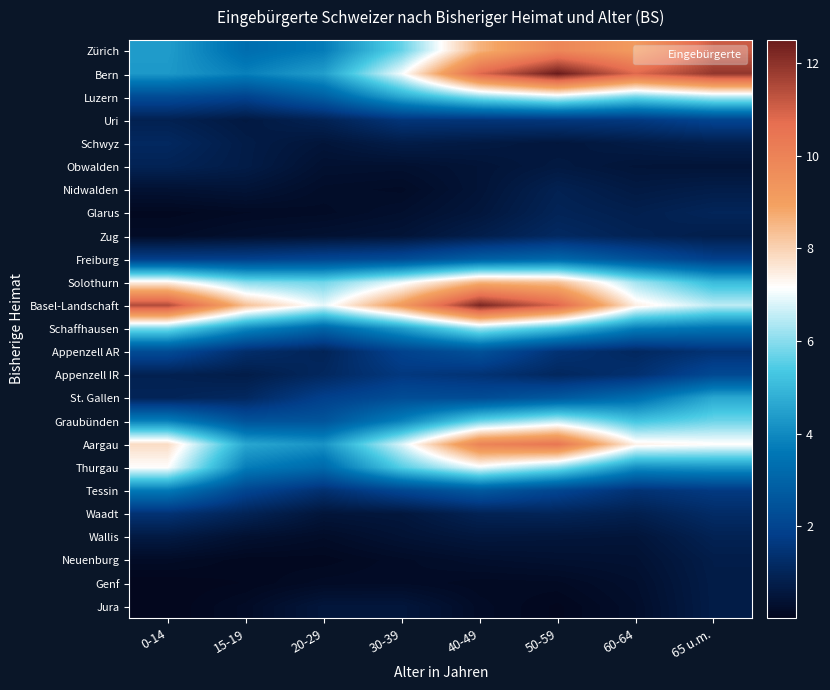

Reading left to right, transcribe all the data shown in this chart.

Zürich: 0-14=4.4	15-19=3.3	20-29=3.7	30-39=5.7	40-49=8.6	50-59=9.9	60-64=9.2	65 u.m.=11.1
Bern: 0-14=4.3	15-19=3.8	20-29=4.4	30-39=7.1	40-49=10.8	50-59=12.5	60-64=10.8	65 u.m.=11.9
Luzern: 0-14=2.2	15-19=2.0	20-29=2.8	30-39=4.7	40-49=6.0	50-59=6.7	60-64=5.8	65 u.m.=6.4
Uri: 0-14=0.9	15-19=0.6	20-29=0.9	30-39=1.5	40-49=1.5	50-59=1.6	60-64=1.7	65 u.m.=2.0
Schwyz: 0-14=1.1	15-19=0.7	20-29=0.5	30-39=0.7	40-49=0.7	50-59=0.5	60-64=0.7	65 u.m.=0.8
Obwalden: 0-14=0.9	15-19=0.7	20-29=0.4	30-39=0.3	40-49=0.5	50-59=0.6	60-64=0.5	65 u.m.=0.5
Nidwalden: 0-14=0.4	15-19=0.4	20-29=0.2	30-39=0.2	40-49=0.5	50-59=0.9	60-64=0.7	65 u.m.=0.8
Glarus: 0-14=0.1	15-19=0.2	20-29=0.2	30-39=0.3	40-49=0.5	50-59=1.0	60-64=0.8	65 u.m.=1.0
Zug: 0-14=0.2	15-19=0.3	20-29=0.4	30-39=0.5	40-49=0.8	50-59=1.1	60-64=0.9	65 u.m.=0.8
Freiburg: 0-14=1.8	15-19=1.9	20-29=2.1	30-39=2.3	40-49=2.9	50-59=3.1	60-64=2.4	65 u.m.=1.9
Solothurn: 0-14=7.4	15-19=6.0	20-29=5.8	30-39=7.0	40-49=8.6	50-59=8.3	60-64=6.2	65 u.m.=5.0
Basel-Landschaft: 0-14=11.5	15-19=8.3	20-29=6.9	30-39=9.2	40-49=12.3	50-59=10.9	60-64=7.4	65 u.m.=6.5
Schaffhausen: 0-14=5.9	15-19=4.0	20-29=3.0	30-39=4.4	40-49=6.2	50-59=5.2	60-64=3.7	65 u.m.=3.5
Appenzell AR: 0-14=2.2	15-19=1.3	20-29=1.0	30-39=2.0	40-49=2.4	50-59=1.5	60-64=1.1	65 u.m.=1.5
Appenzell IR: 0-14=0.9	15-19=0.8	20-29=1.1	30-39=1.6	40-49=1.5	50-59=1.1	60-64=1.4	65 u.m.=2.2
St. Gallen: 0-14=1.0	15-19=1.1	20-29=1.9	30-39=2.3	40-49=2.3	50-59=2.7	60-64=3.3	65 u.m.=4.7
Graubünden: 0-14=3.8	15-19=2.5	20-29=2.5	30-39=3.8	40-49=5.7	50-59=6.5	60-64=5.3	65 u.m.=5.7
Aargau: 0-14=7.8	15-19=4.6	20-29=4.2	30-39=6.8	40-49=10.0	50-59=10.4	60-64=7.4	65 u.m.=7.2
Thurgau: 0-14=7.2	15-19=3.7	20-29=3.2	30-39=5.5	40-49=7.0	50-59=6.0	60-64=4.1	65 u.m.=4.2
Tessin: 0-14=3.7	15-19=2.0	20-29=1.4	30-39=2.1	40-49=2.7	50-59=2.0	60-64=1.4	65 u.m.=1.7
Waadt: 0-14=1.5	15-19=1.0	20-29=0.5	30-39=0.6	40-49=0.9	50-59=1.0	60-64=0.8	65 u.m.=1.2
Wallis: 0-14=0.6	15-19=0.4	20-29=0.2	30-39=0.4	40-49=0.6	50-59=0.5	60-64=0.5	65 u.m.=0.9
Neuenburg: 0-14=0.2	15-19=0.1	20-29=0.1	30-39=0.2	40-49=0.3	50-59=0.4	60-64=0.4	65 u.m.=0.8
Genf: 0-14=0.0	15-19=0.1	20-29=0.2	30-39=0.2	40-49=0.1	50-59=0.1	60-64=0.3	65 u.m.=0.7
Jura: 0-14=0.0	15-19=0.2	20-29=0.5	30-39=0.5	40-49=0.2	50-59=0.0	60-64=0.3	65 u.m.=0.7